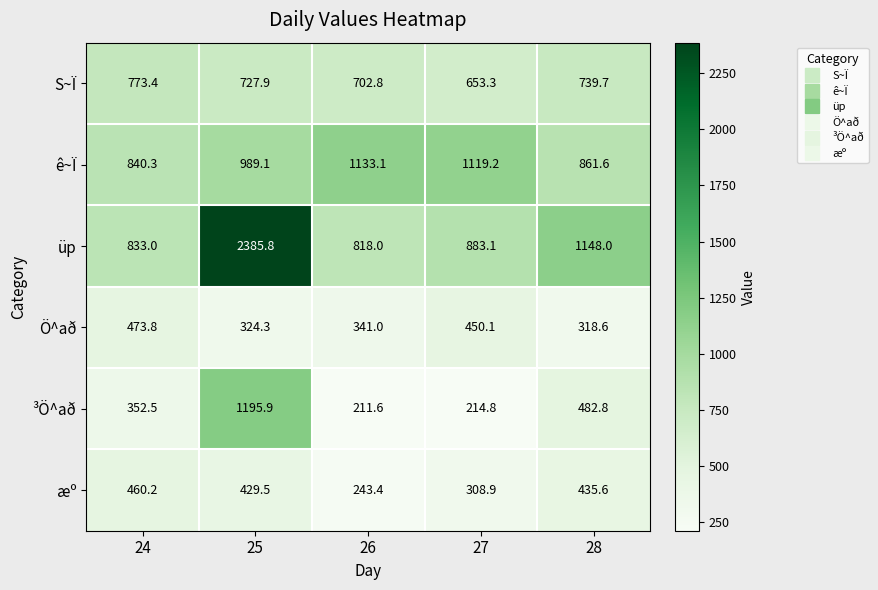

What is the spread (max minus min) of values at 27?

904.4